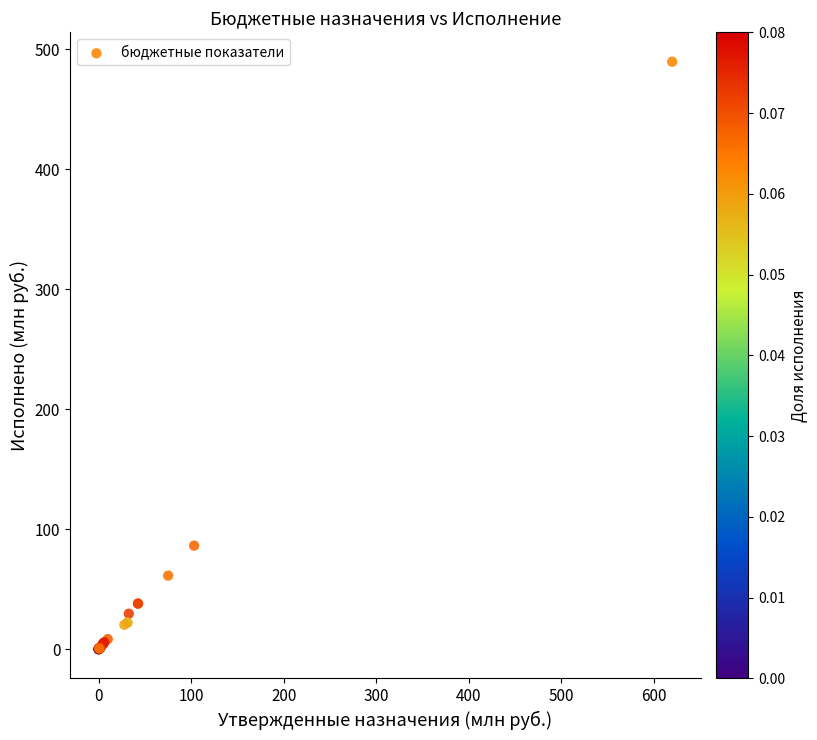

What Y value in the scatter plot is closest to 244?

86.3